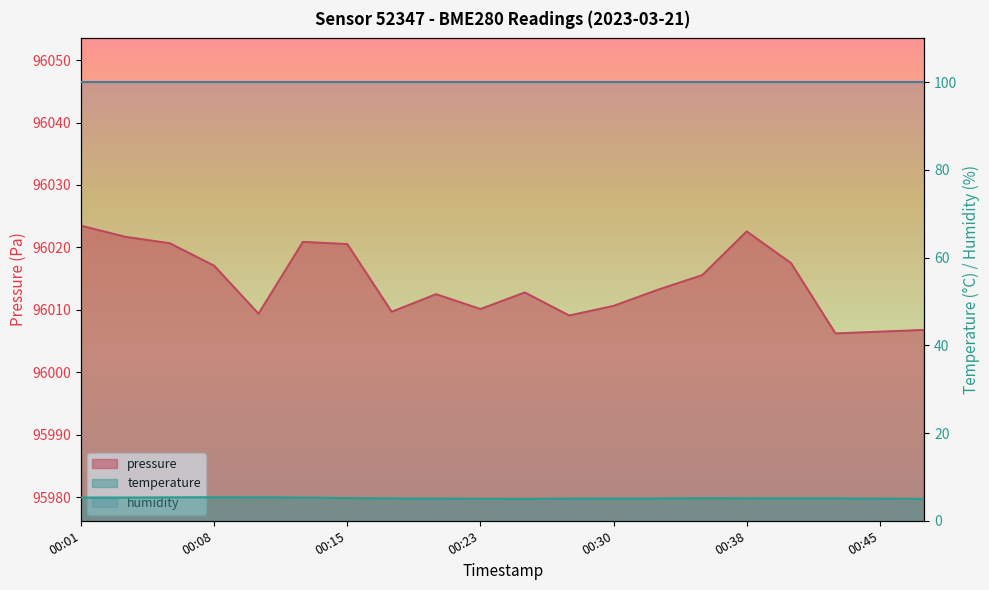

How many distinct data groups are displayed?

2